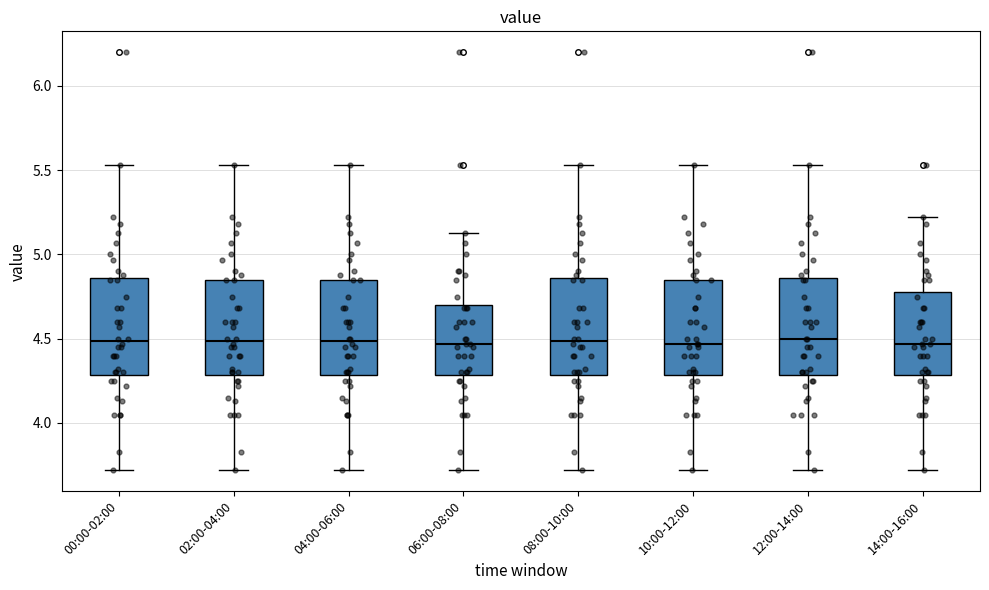

Reading left to right, read every box against the y-axis: the position of its median line, the range the box covers, and the ends of its whiskers. The values are not printed on the chart, so give them approximately, as read against the axis.

00:00-02:00: median 4.50, box 4.30 to 4.85, whiskers 3.70 to 5.55
02:00-04:00: median 4.50, box 4.30 to 4.85, whiskers 3.70 to 5.55
04:00-06:00: median 4.50, box 4.30 to 4.85, whiskers 3.70 to 5.55
06:00-08:00: median 4.45, box 4.30 to 4.70, whiskers 3.70 to 5.15
08:00-10:00: median 4.50, box 4.30 to 4.85, whiskers 3.70 to 5.55
10:00-12:00: median 4.45, box 4.30 to 4.85, whiskers 3.70 to 5.55
12:00-14:00: median 4.50, box 4.30 to 4.85, whiskers 3.70 to 5.55
14:00-16:00: median 4.45, box 4.30 to 4.80, whiskers 3.70 to 5.20